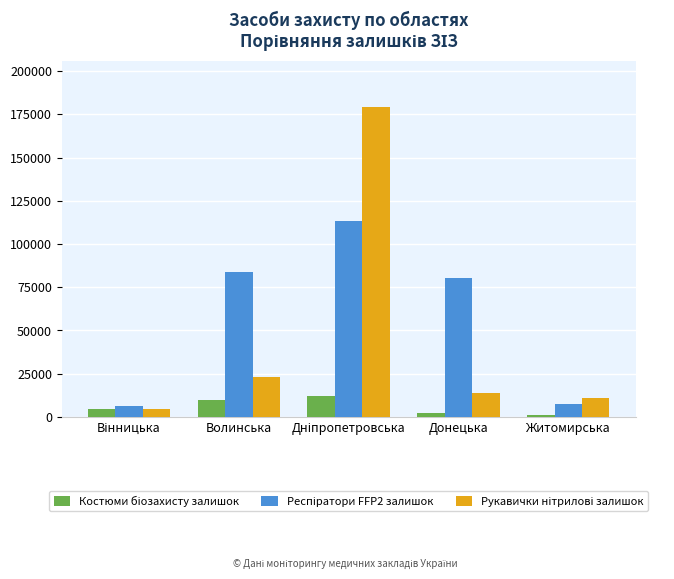

How many categories are shown in the chart?

5